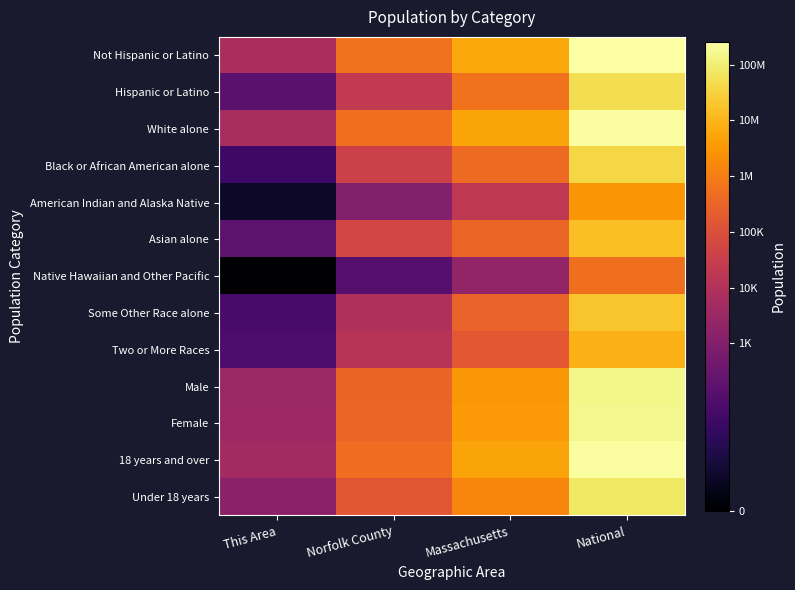

Reading left to right, what are all the values shown in this chart?

Not Hispanic or Latino: This Area=8.8	Norfolk County=13.4	Massachusetts=15.6	National=19.4
Hispanic or Latino: This Area=5.0	Norfolk County=10.0	Massachusetts=13.3	National=17.7
White alone: This Area=8.7	Norfolk County=13.2	Massachusetts=15.5	National=19.2
Black or African American alone: This Area=3.8	Norfolk County=10.5	Massachusetts=13.0	National=17.5
American Indian and Alaska Native: This Area=1.4	Norfolk County=7.0	Massachusetts=9.8	National=14.9
Asian alone: This Area=5.2	Norfolk County=11.0	Massachusetts=12.8	National=16.5
Native Hawaiian and Other Pacific: This Area=0.0	Norfolk County=4.9	Massachusetts=7.7	National=13.2
Some Other Race alone: This Area=4.2	Norfolk County=9.1	Massachusetts=12.6	National=16.8
Two or More Races: This Area=4.4	Norfolk County=9.5	Massachusetts=12.1	National=16.0
Male: This Area=8.1	Norfolk County=12.7	Massachusetts=15.0	National=18.8
Female: This Area=8.2	Norfolk County=12.8	Massachusetts=15.0	National=18.9
18 years and over: This Area=8.5	Norfolk County=13.2	Massachusetts=15.5	National=19.3
Under 18 years: This Area=7.4	Norfolk County=11.9	Massachusetts=14.2	National=18.1